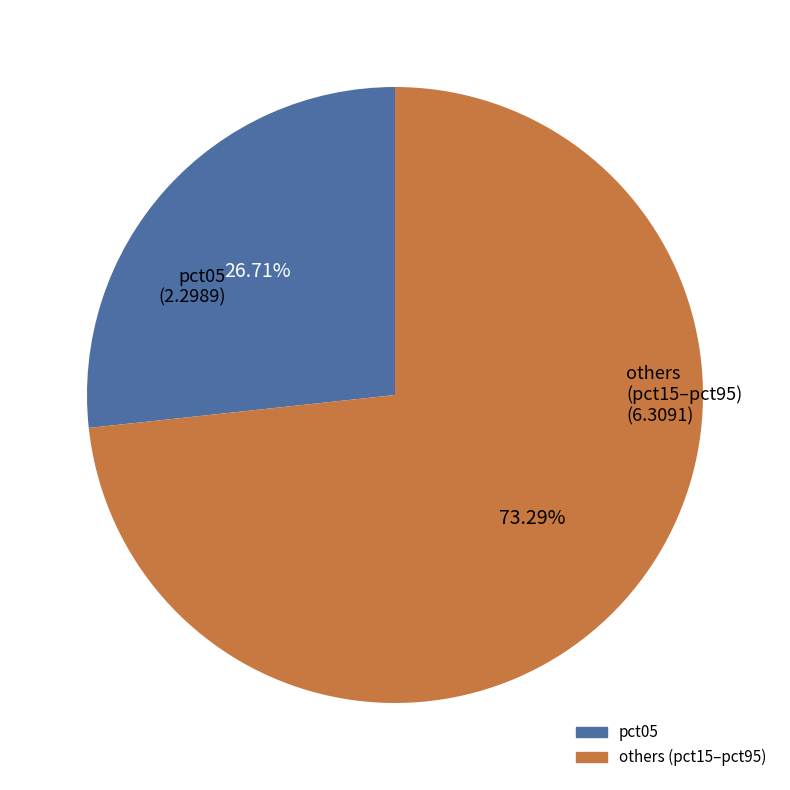

Does any single category account for the majority?

Yes